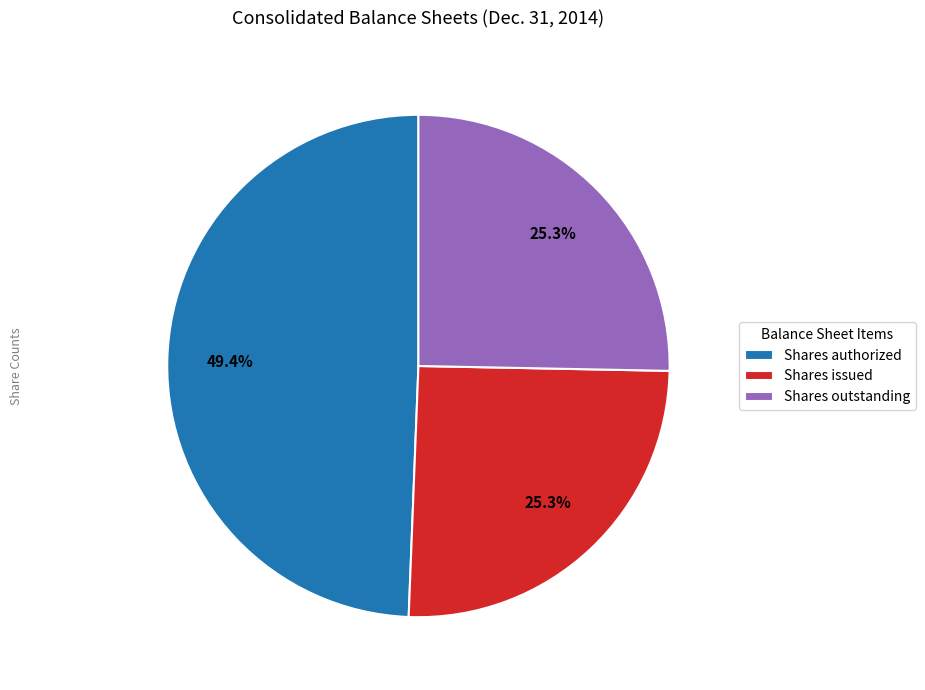

What is the ratio of the value at Shares authorized to the value at Shares outstanding?

2.0